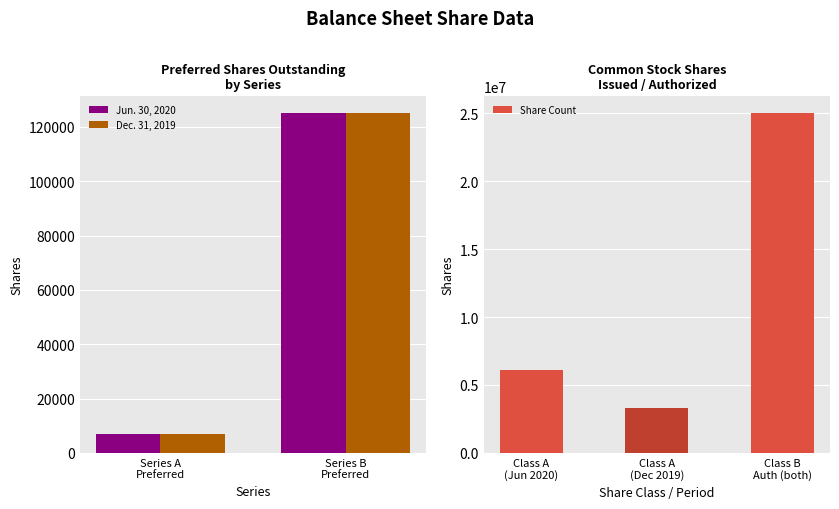

Reading right to left, list all the values displayed in this chart.

Jun. 30, 2020: 25000000	6112117	125000	7040
Dec. 31, 2019: 25000000	3318390	125000	7040